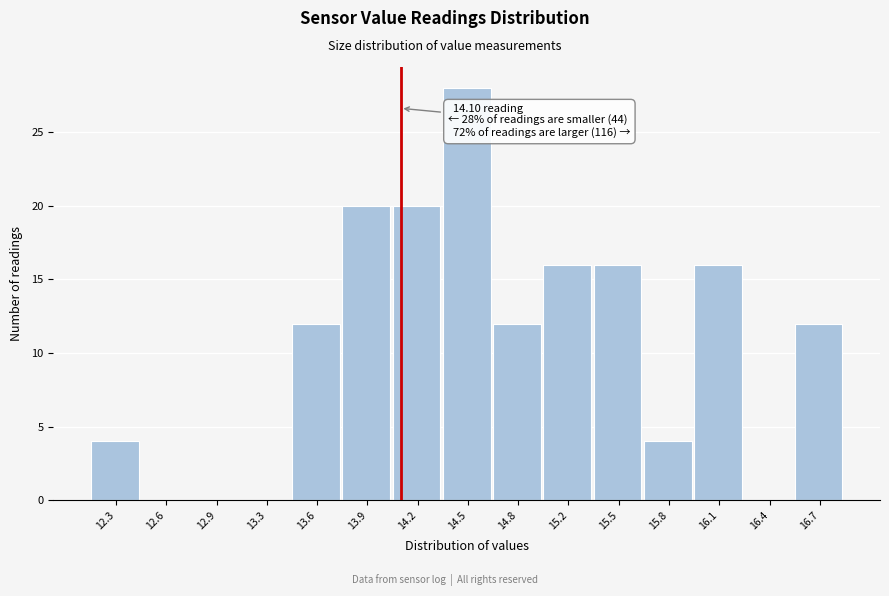

Which range on the x-axis has the tallest bar?

14.35 to 14.70